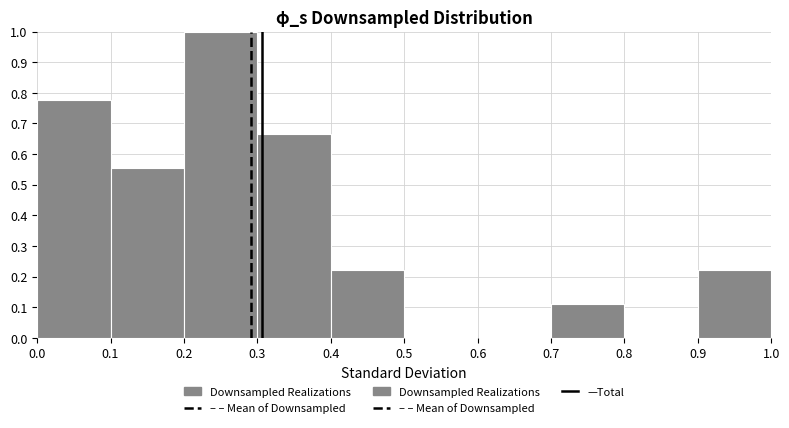

Which range on the x-axis has the tallest bar?

0.2 to 0.3